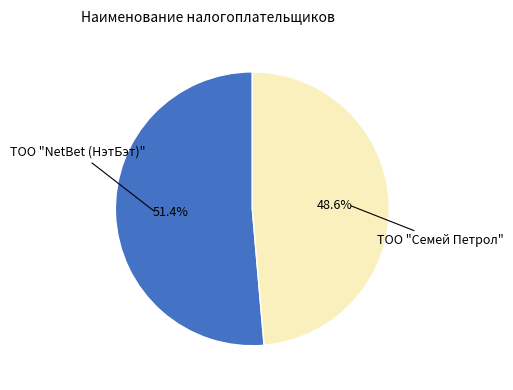

Is there any slice that represents more than half of the pie?

Yes